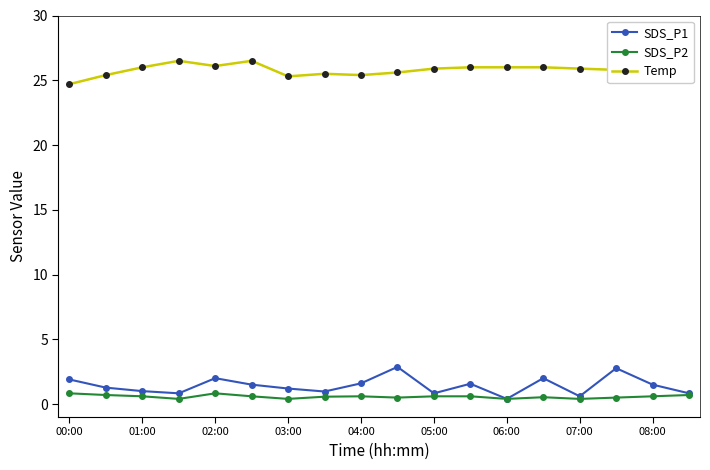

What is the value of the Temp point at the 11th from the left?

25.9